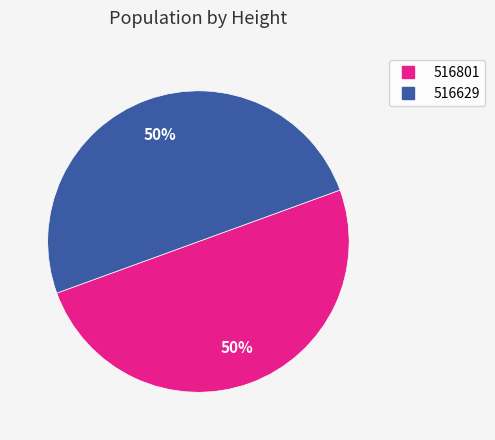

What is the ratio of the value at 516629 to the value at 516801?

1.0